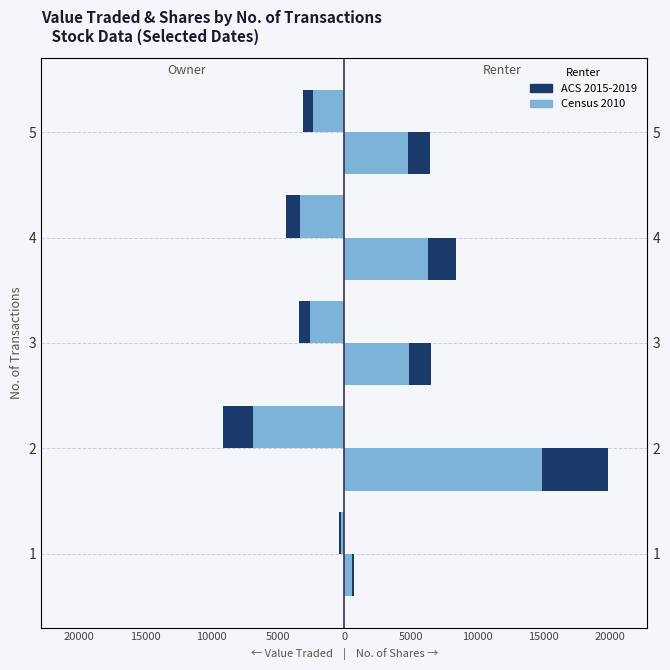

How many bars are there in each group?

2